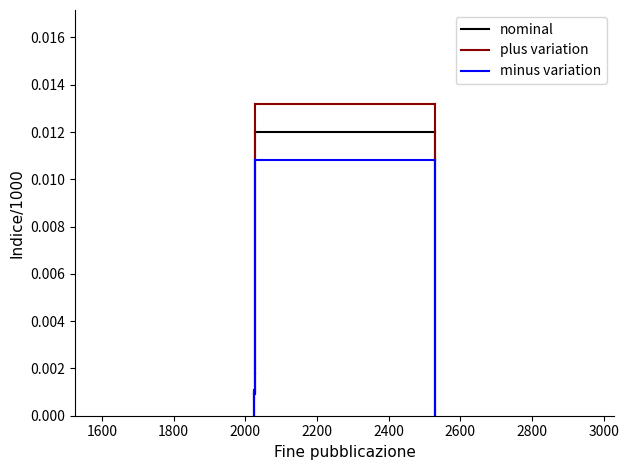

How many categories are shown in the chart?

2